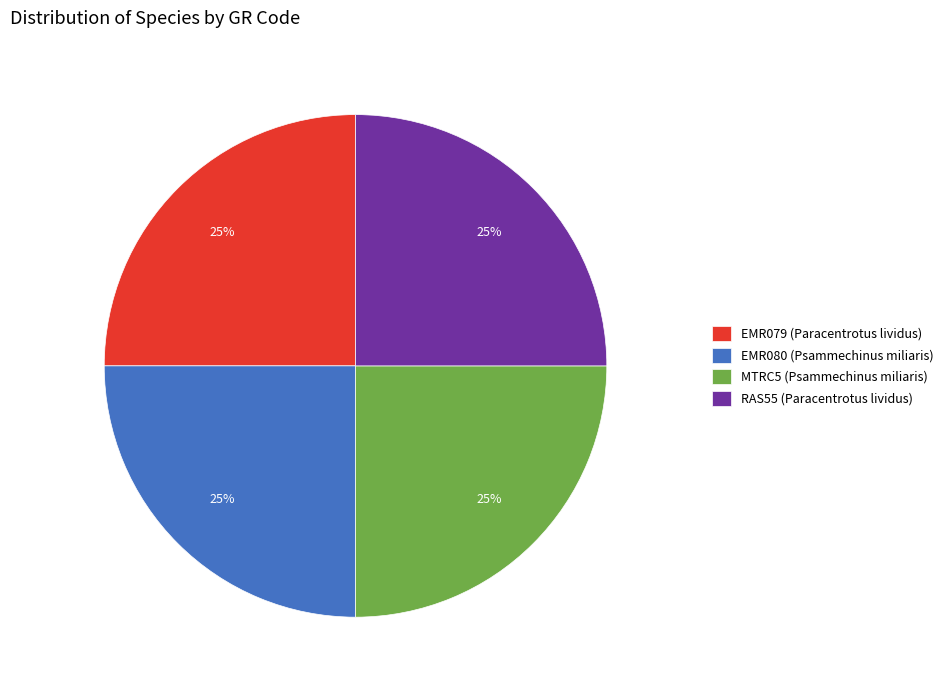

How many slices are in this pie chart?

4